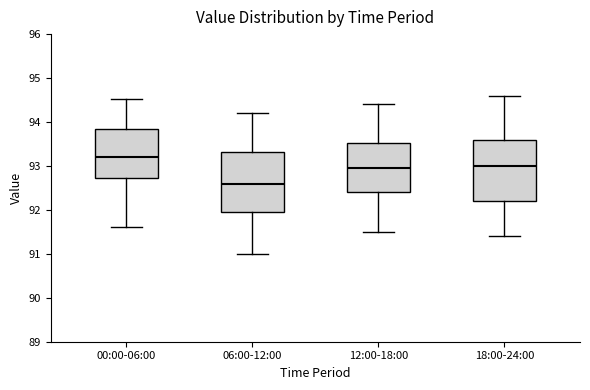

Reading left to right, read every box against the y-axis: the position of its median line, the range the box covers, and the ends of its whiskers. The values are not printed on the chart, so give them approximately, as read against the axis.

00:00-06:00: median 93.2, box 92.7 to 93.8, whiskers 91.6 to 94.5
06:00-12:00: median 92.6, box 92.0 to 93.3, whiskers 91.0 to 94.2
12:00-18:00: median 93.0, box 92.4 to 93.5, whiskers 91.5 to 94.4
18:00-24:00: median 93.0, box 92.2 to 93.6, whiskers 91.4 to 94.6